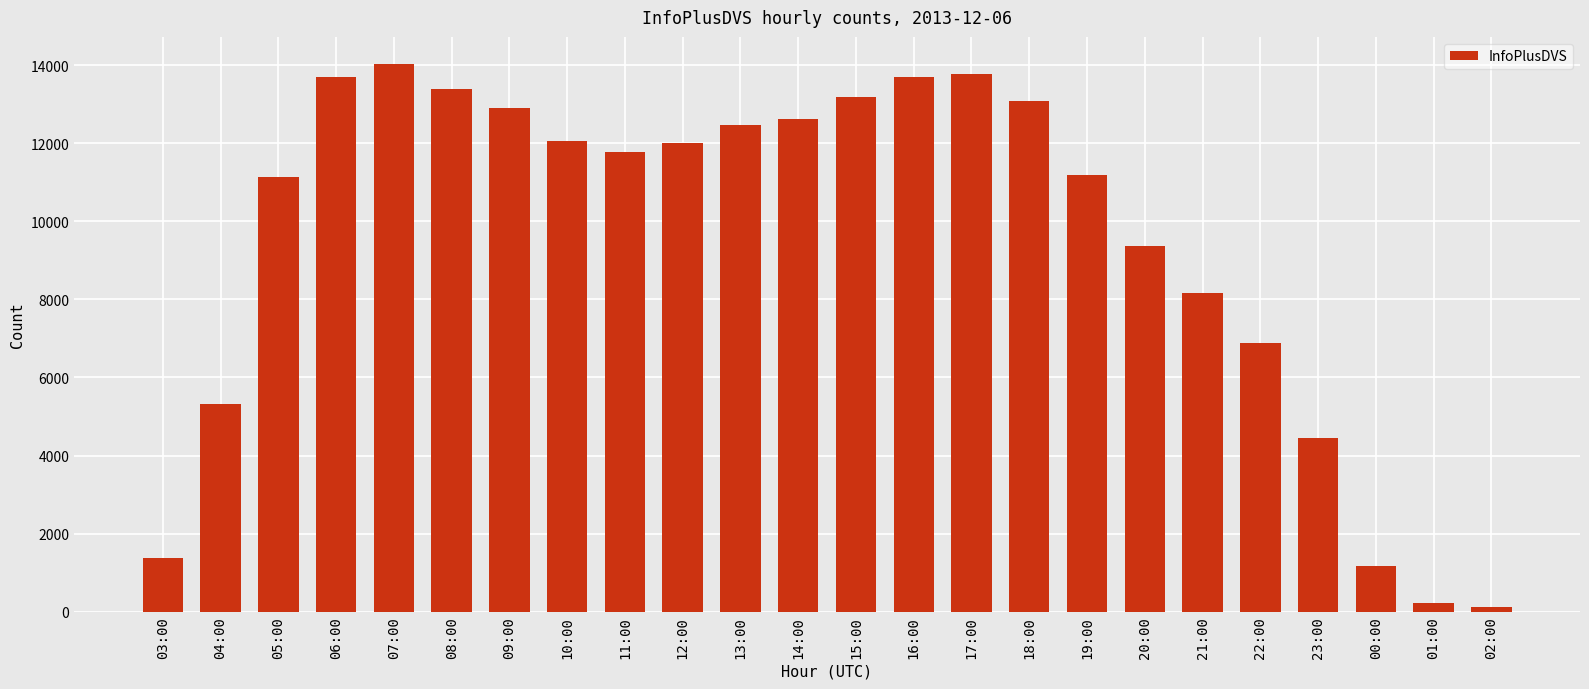

Approximately how many times larger is the value at 14:00 compared to 00:00?

10.7